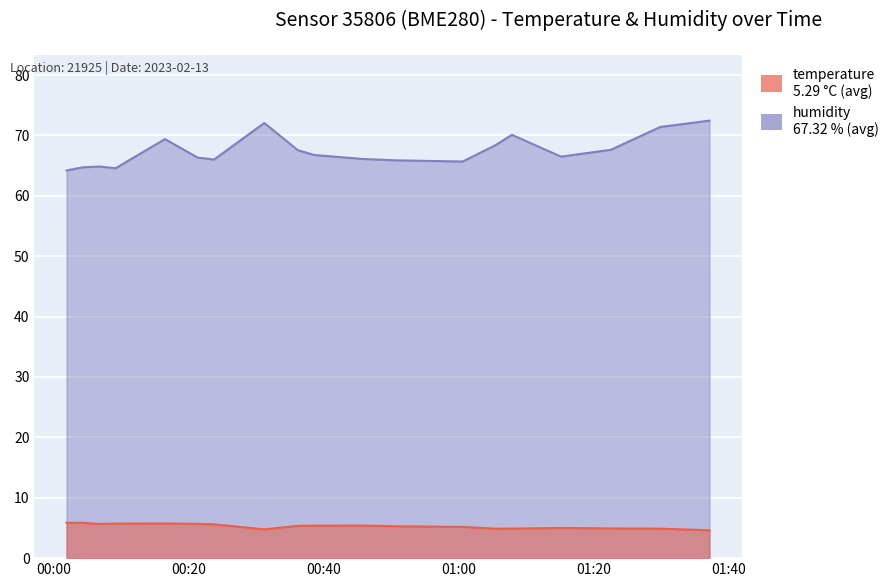

How many interior local peaks does the humidity series have?

5